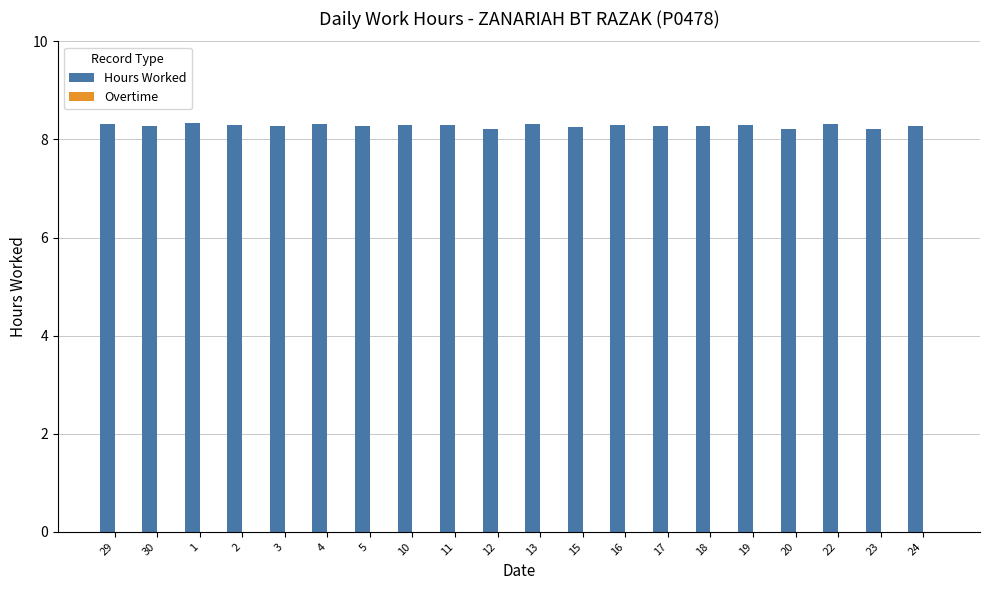

What is the value of the 5th bar from the left?

8.3